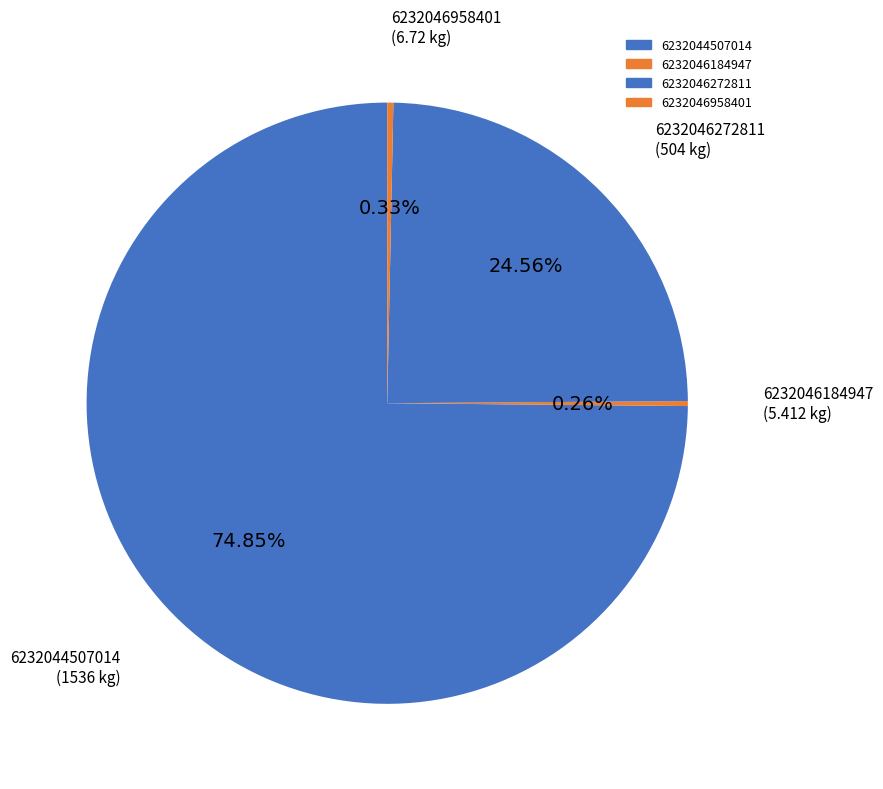

What percentage is the 6232046272811 slice, to the nearest percent?

25%